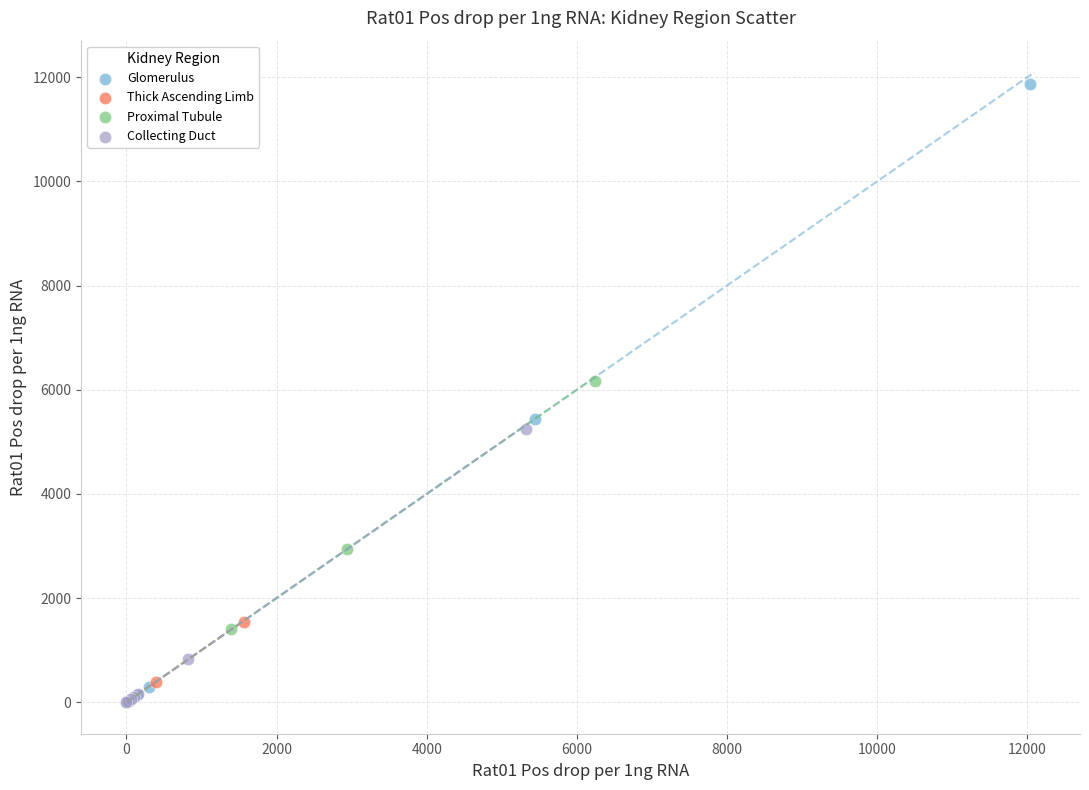

Which series has the largest Y range (max minus min)?

Glomerulus